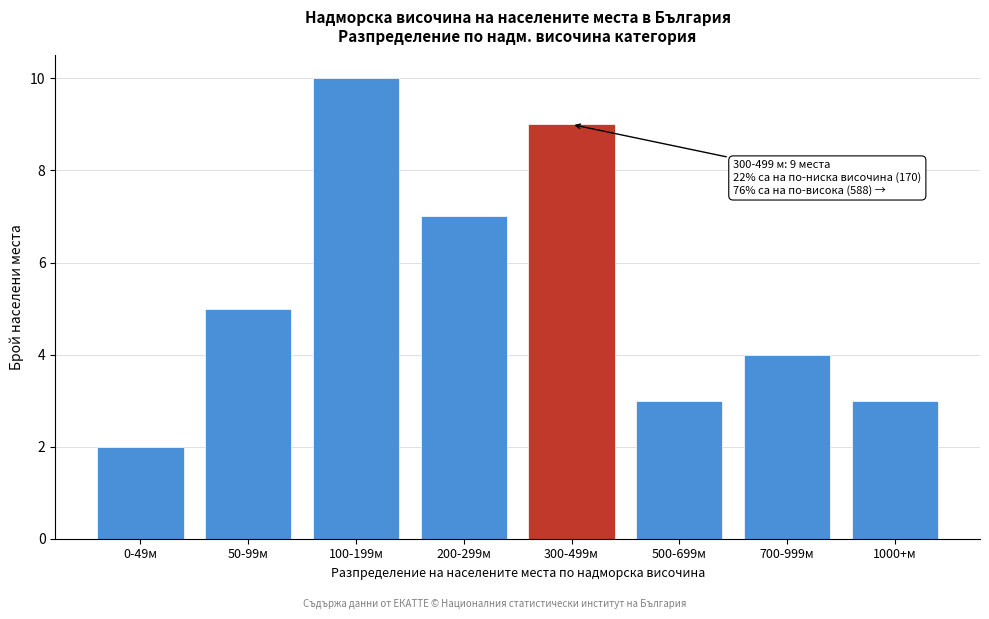

Reading right to left, extract all data points from this chart.

3	4	3	9	7	10	5	2